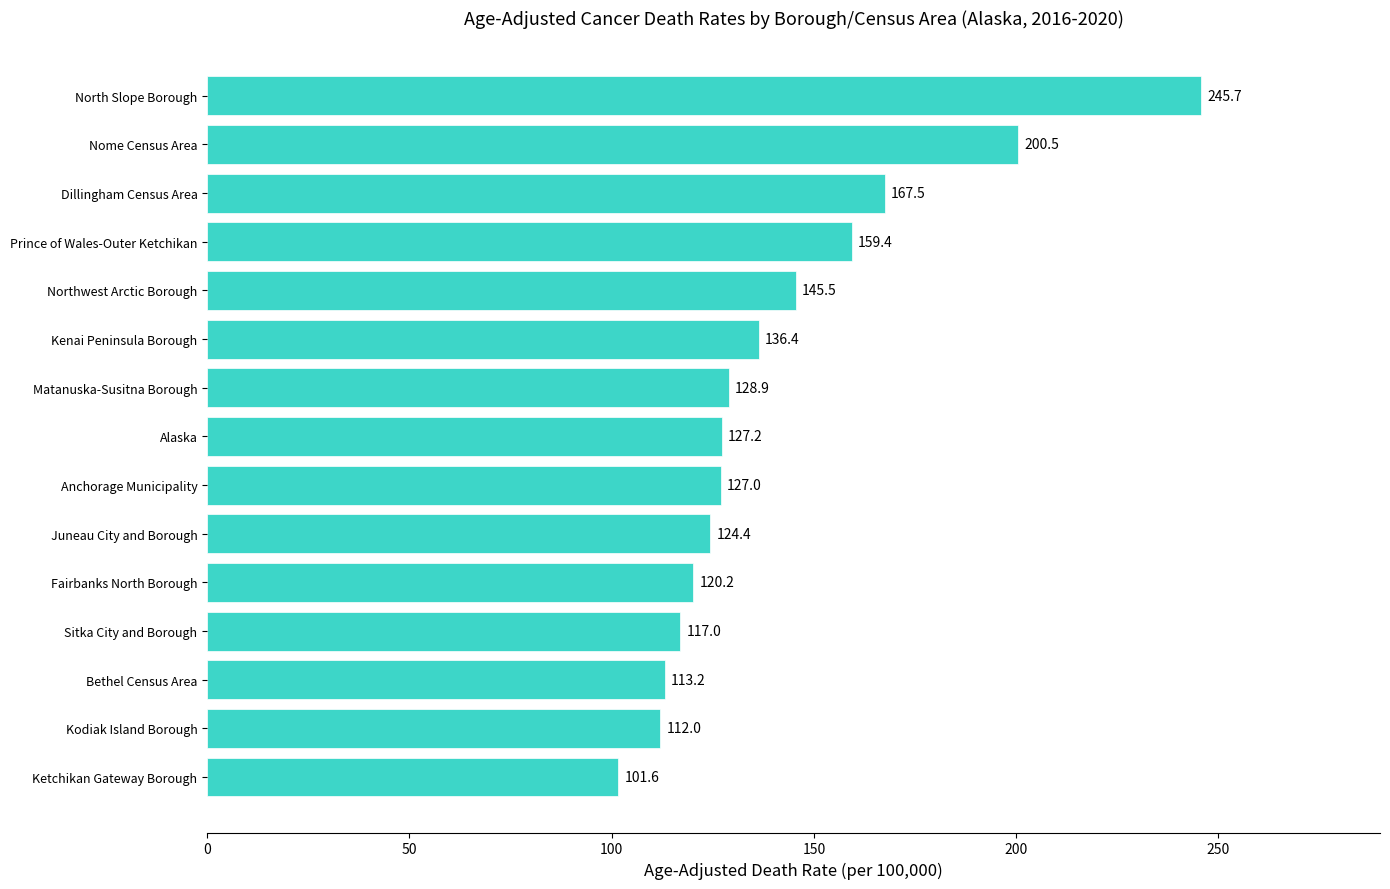

What is the sum of all values?

2126.5